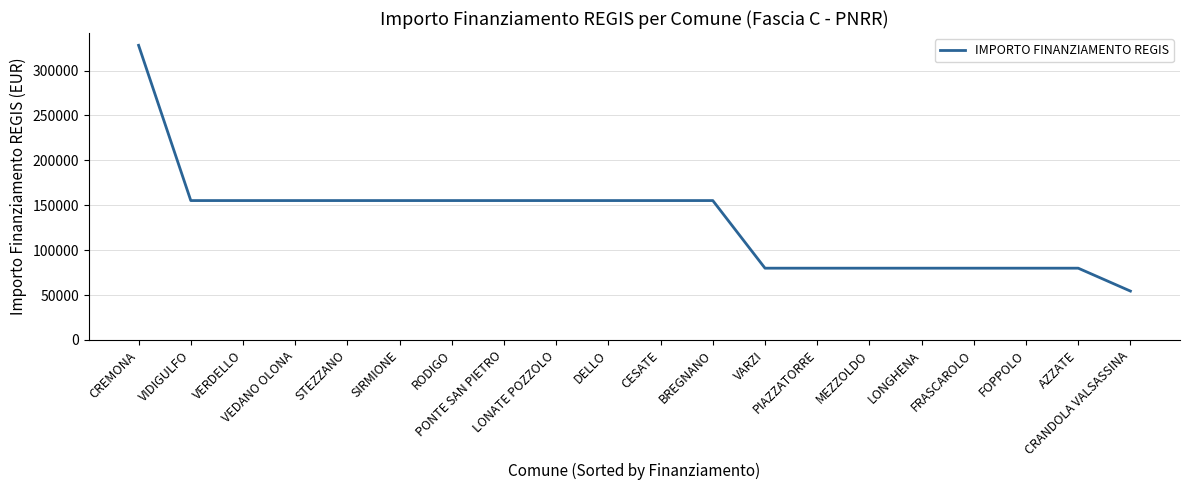

Reading left to right, extract all data points from this chart.

CREMONA=328160	VIDIGULFO=155234	VERDELLO=155234	VEDANO OLONA=155234	STEZZANO=155234	SIRMIONE=155234	RODIGO=155234	PONTE SAN PIETRO=155234	LONATE POZZOLO=155234	DELLO=155234	CESATE=155234	BREGNANO=155234	VARZI=79922	PIAZZATORRE=79922	MEZZOLDO=79922	LONGHENA=79922	FRASCAROLO=79922	FOPPOLO=79922	AZZATE=79922	CRANDOLA VALSASSINA=54412